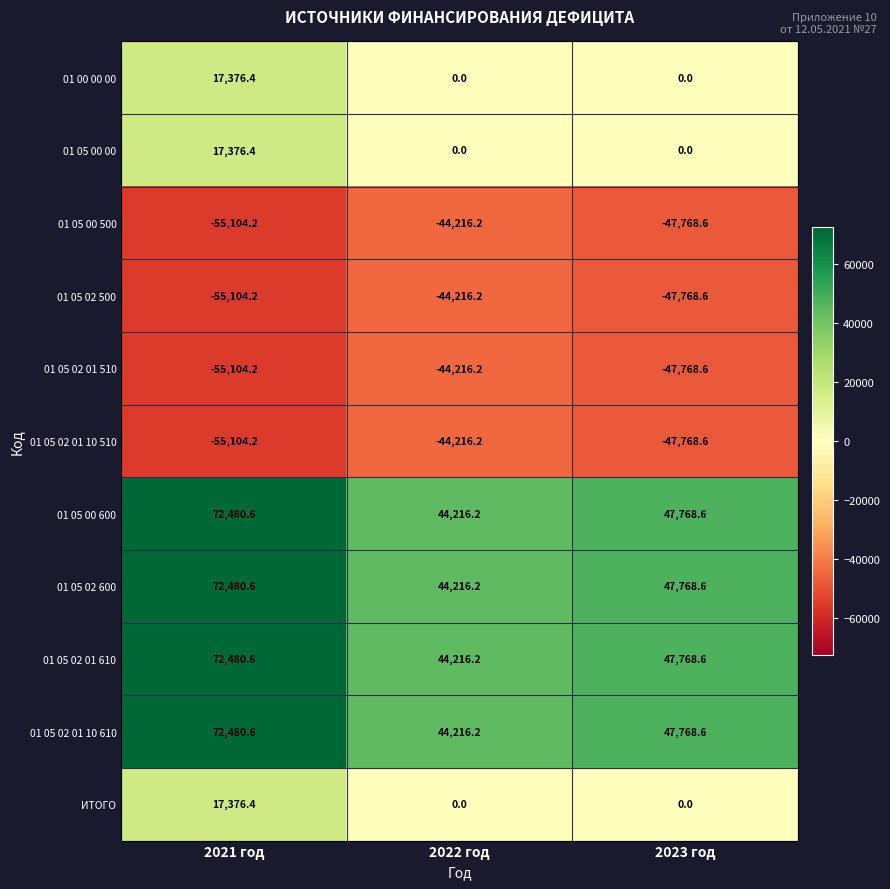

What is the maximum value shown in the chart?

72480.6